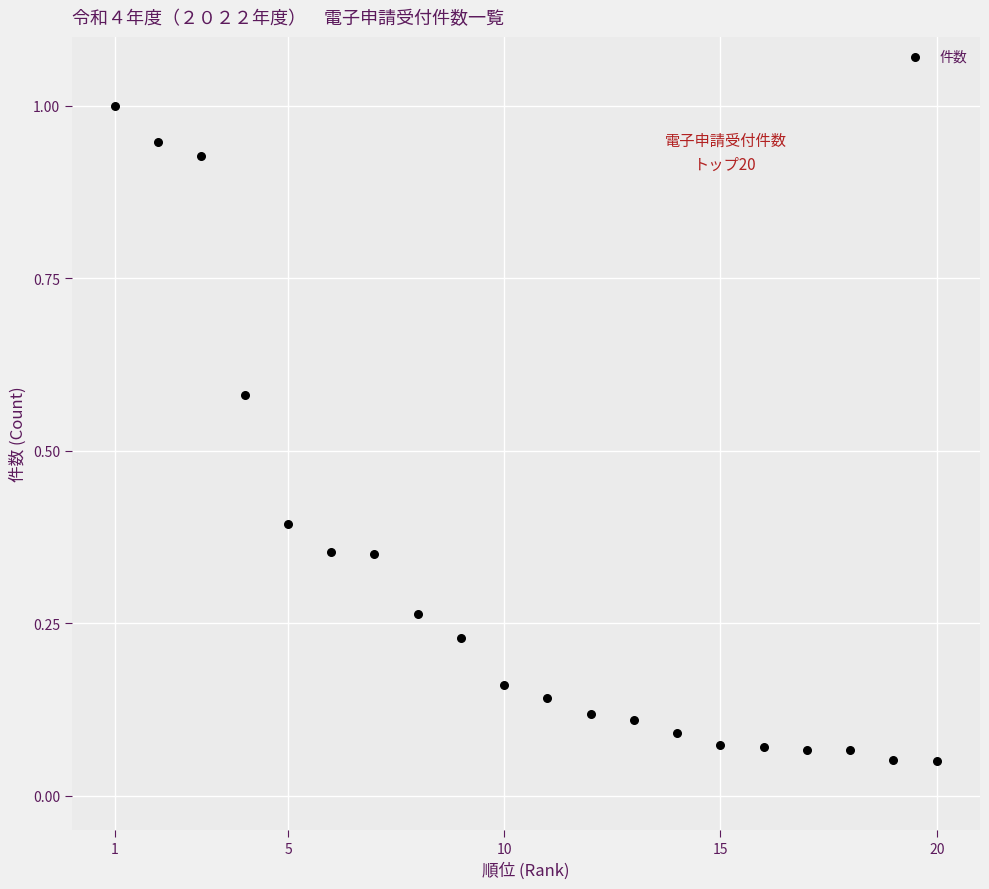

What is the range of X values (max minus min)?

19.0